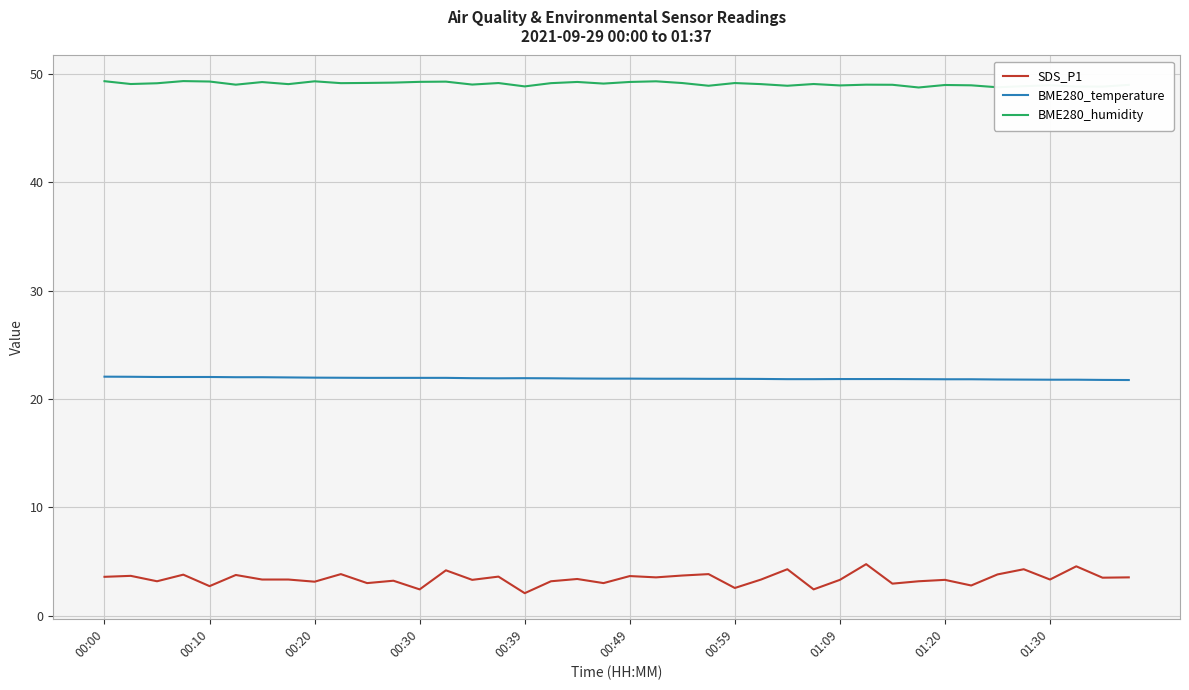

True or false: BME280_temperature and BME280_humidity cross at least once.

False